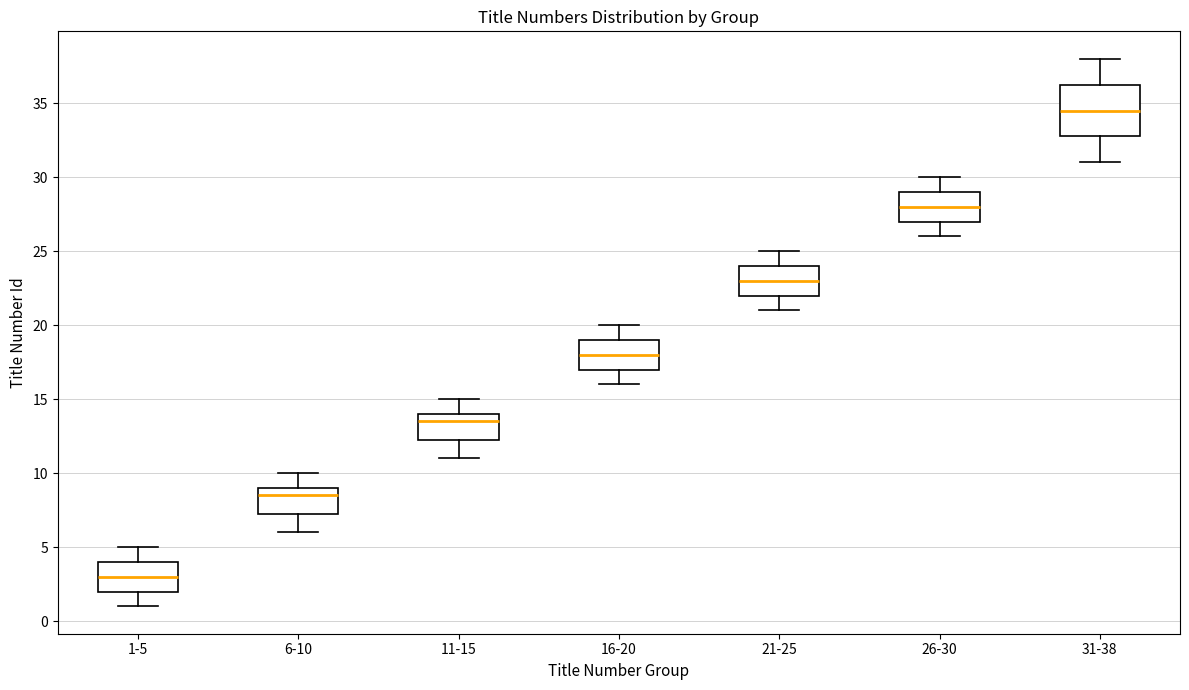

Reading left to right, read every box against the y-axis: the position of its median line, the range the box covers, and the ends of its whiskers. The values are not printed on the chart, so give them approximately, as read against the axis.

1-5: median 3.0, box 2.0 to 4.0, whiskers 1.0 to 5.0
6-10: median 8.5, box 7.5 to 9.0, whiskers 6.0 to 10.0
11-15: median 13.5, box 12.5 to 14.0, whiskers 11.0 to 15.0
16-20: median 18.0, box 17.0 to 19.0, whiskers 16.0 to 20.0
21-25: median 23.0, box 22.0 to 24.0, whiskers 21.0 to 25.0
26-30: median 28.0, box 27.0 to 29.0, whiskers 26.0 to 30.0
31-38: median 34.5, box 33.0 to 36.5, whiskers 31.0 to 38.0